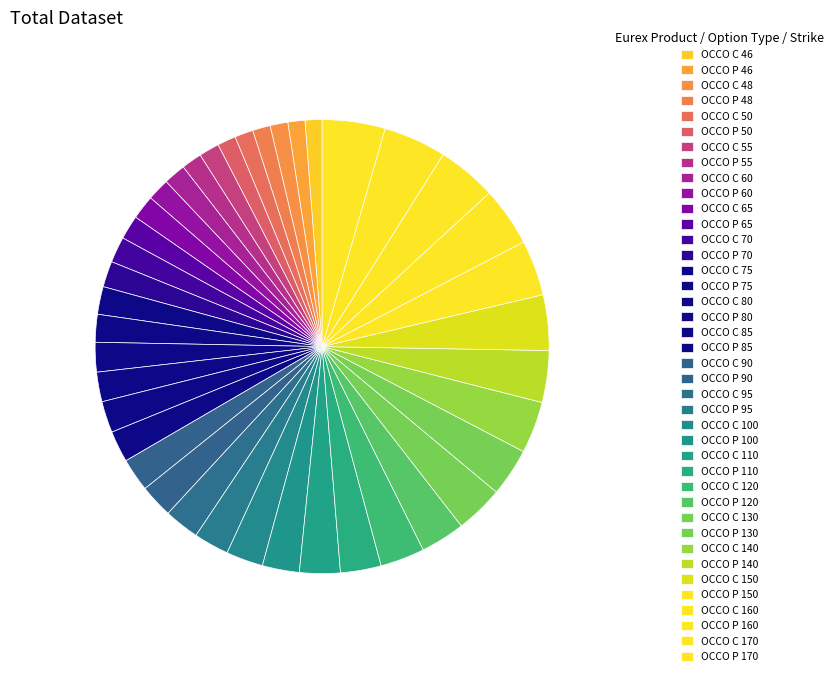

What is the smallest slice in the pie chart?

OCCO C 46